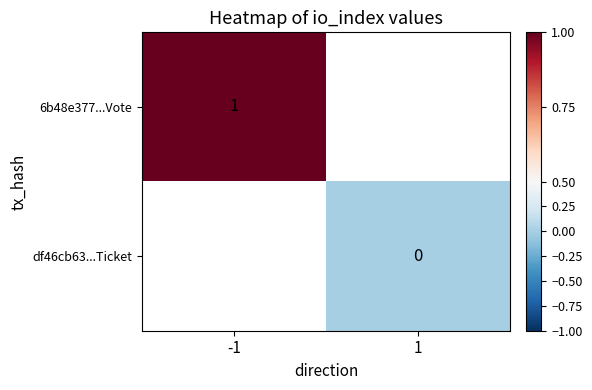

List the series in order of their overall mean, highest first.

6b48e377...Vote, df46cb63...Ticket